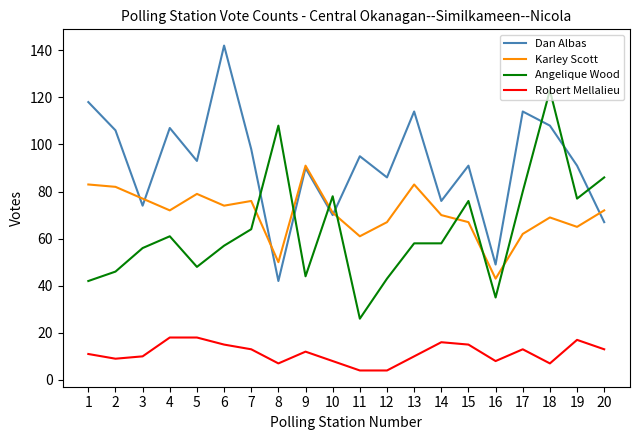

What is the average value of the Angelique Wood series?

63